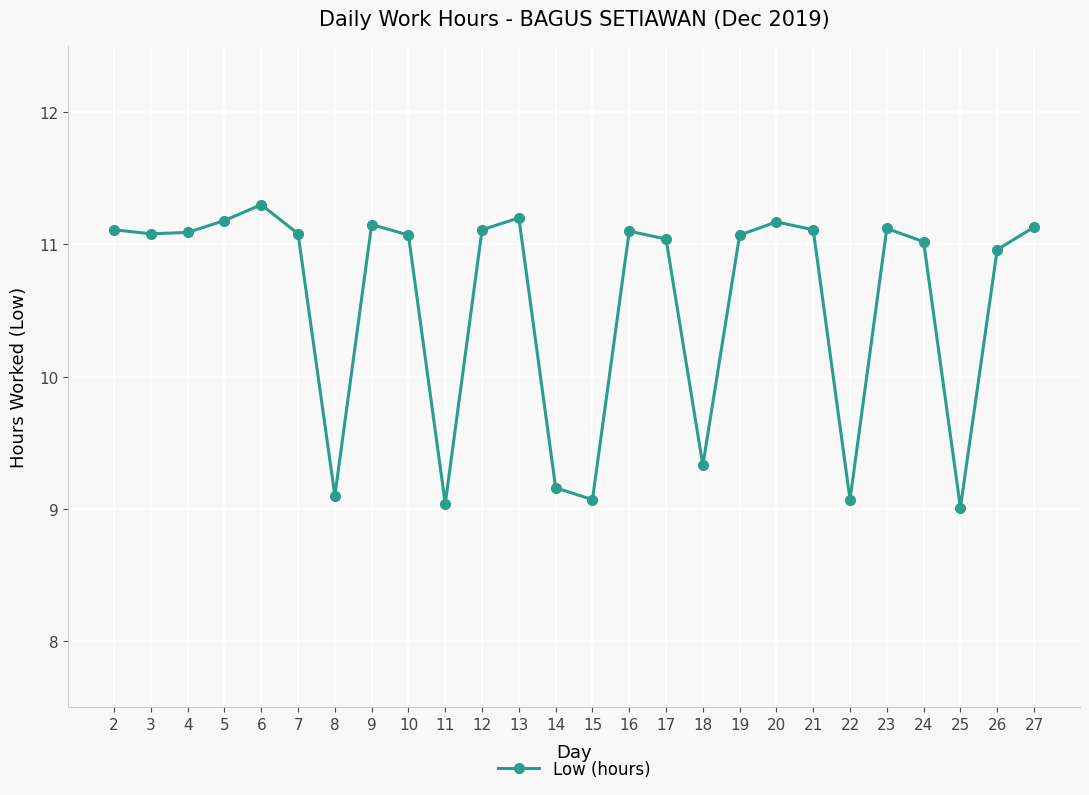

Approximately how many times larger is the value at 9 compared to 22?

1.2